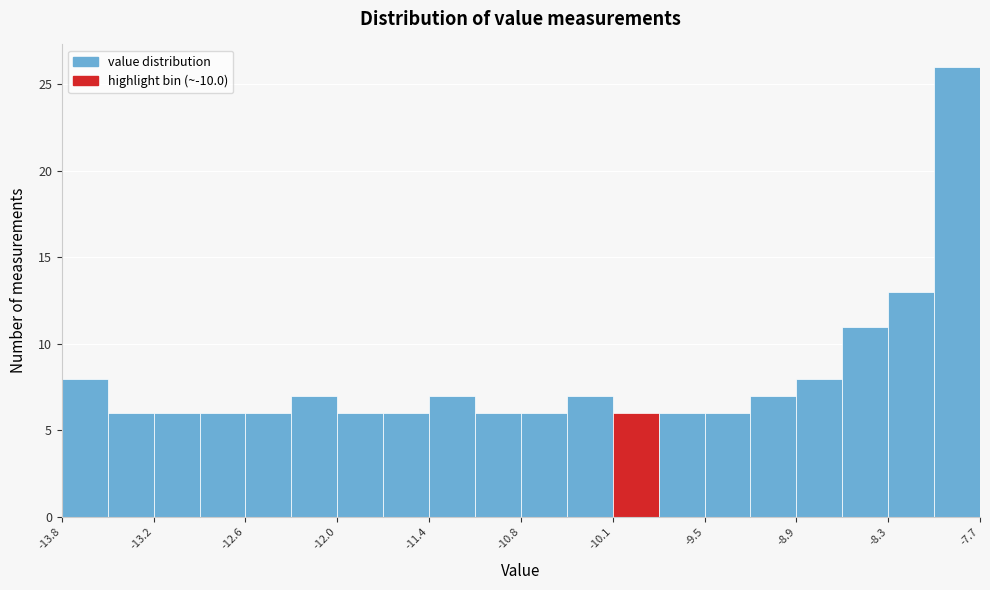

Read against the x-axis, roughly where is the centre of the tallest bar?

-7.9